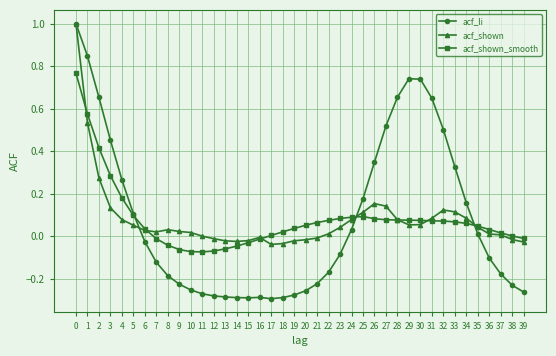

After their last crossing, which series has the higher values: acf_li or acf_shown?

acf_shown